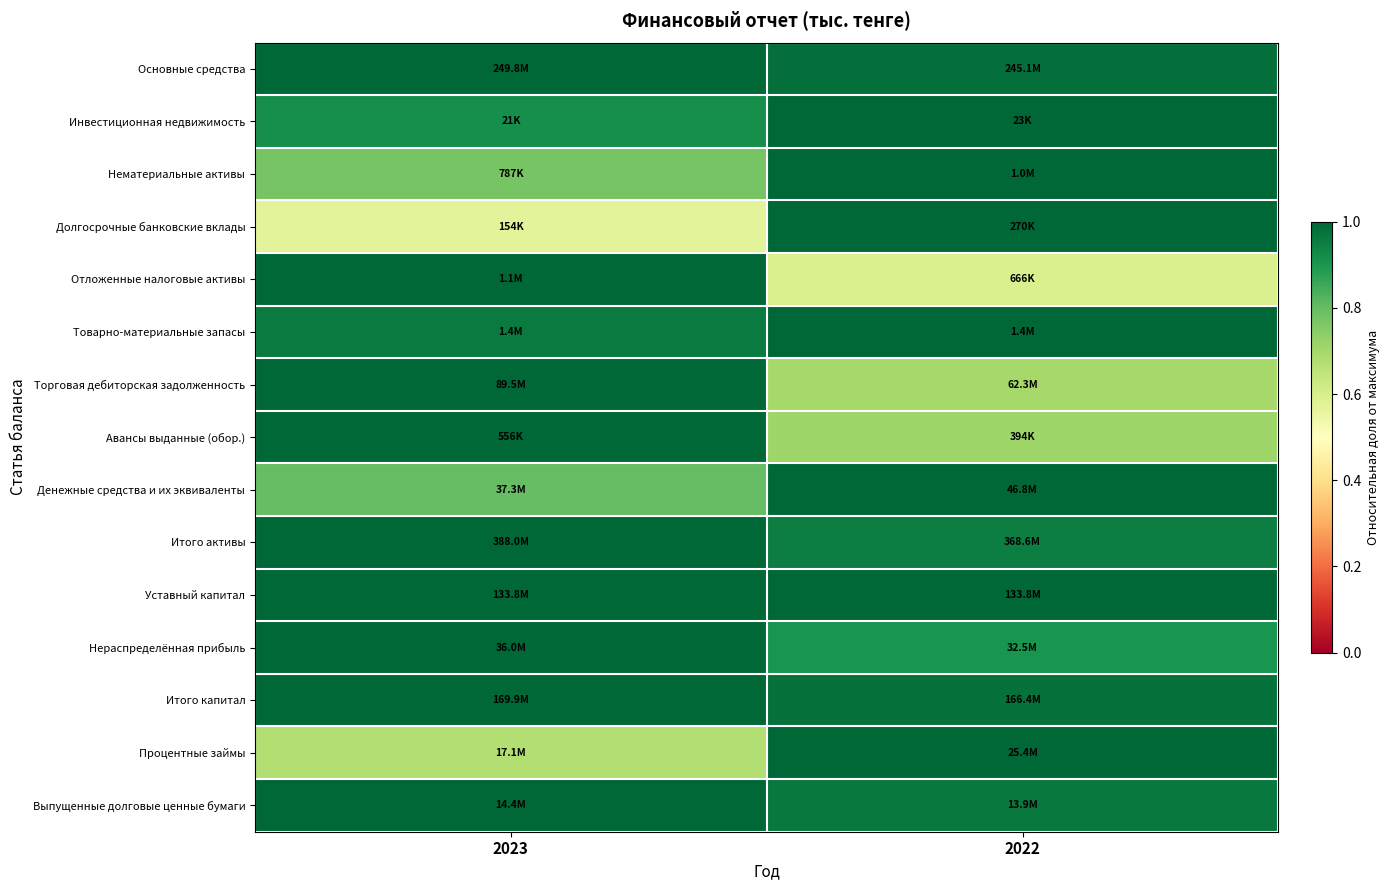

Which category has the highest value across all series?

2023